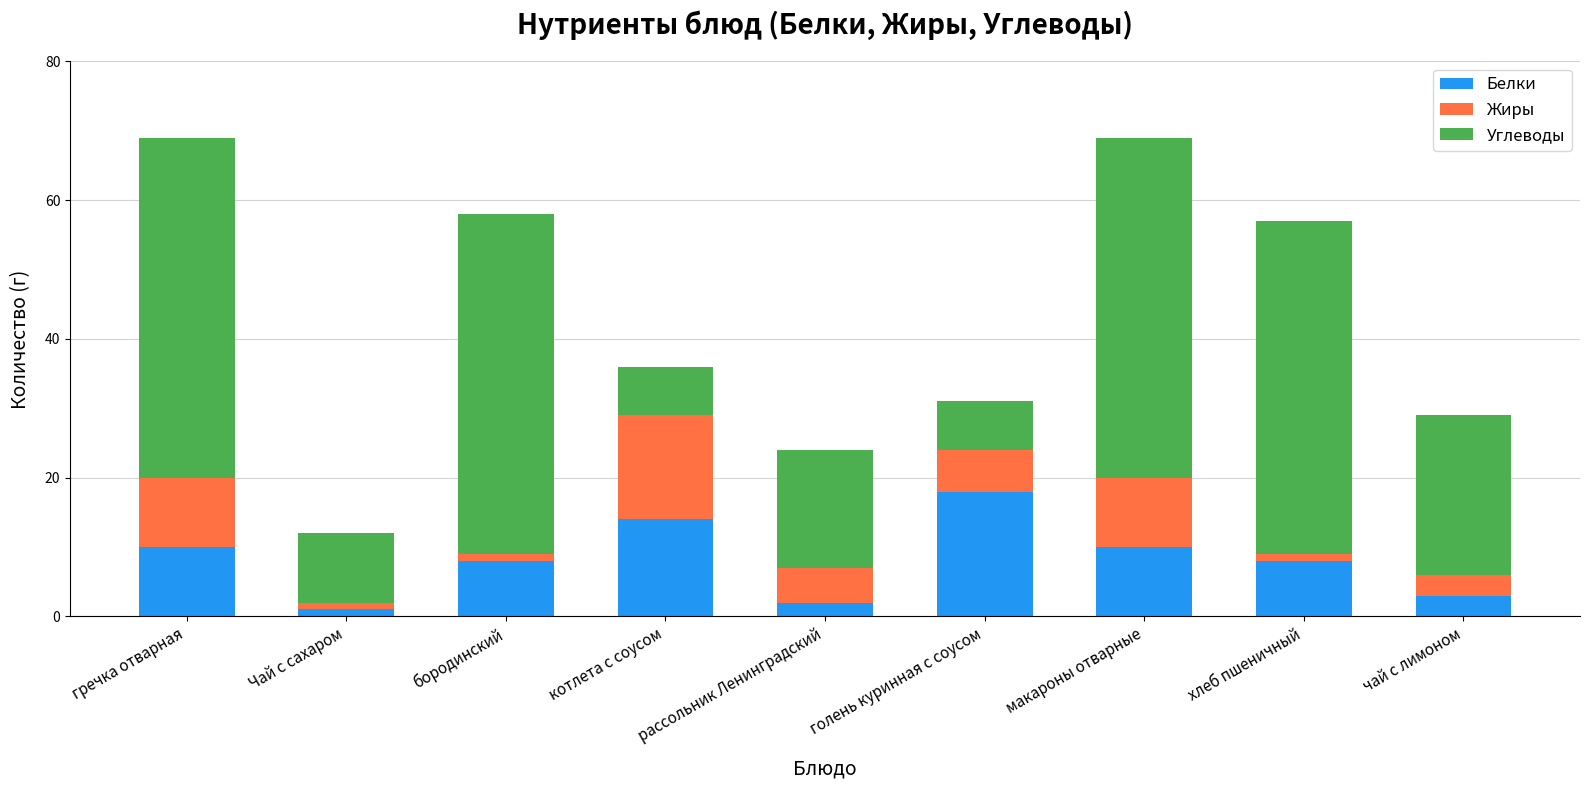

What is the total value across all series at макароны отварные?

69